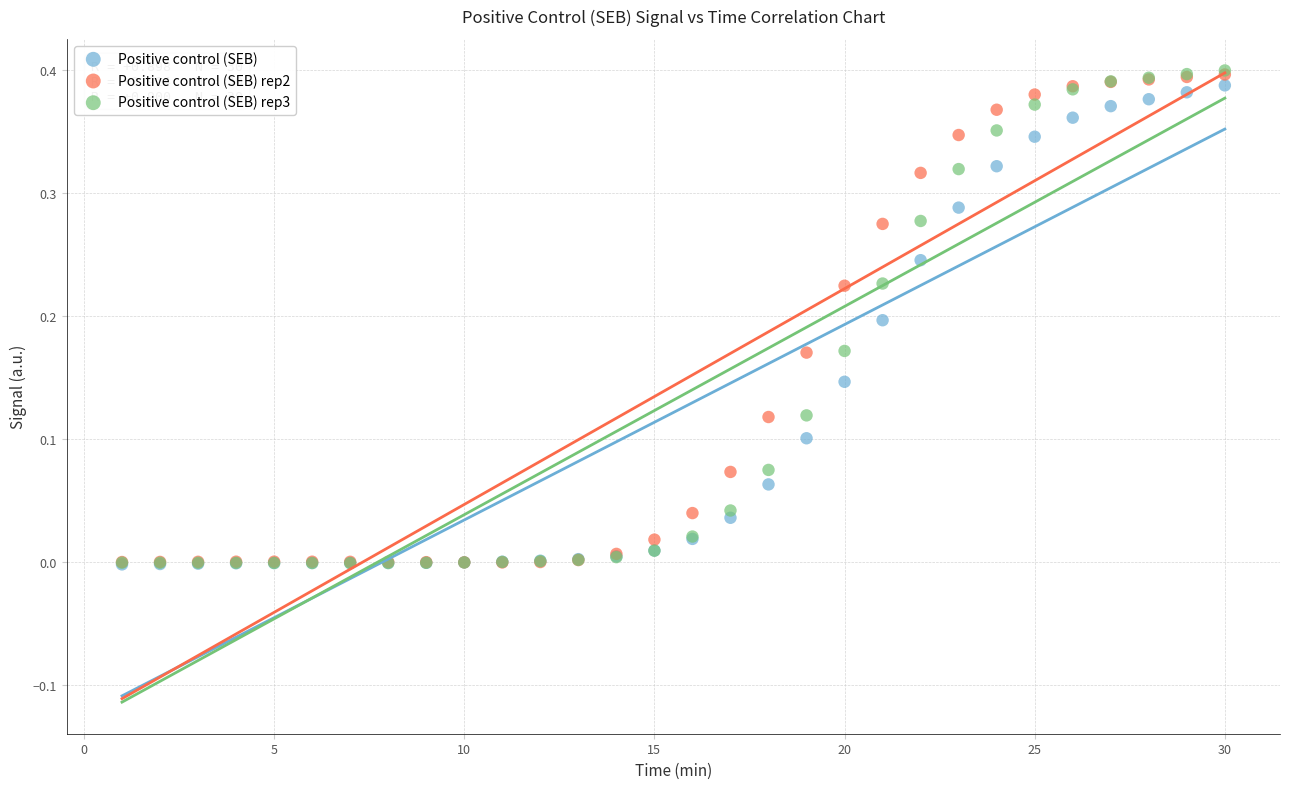

Which series has the widest spread of Y values?

Positive control (SEB) rep3